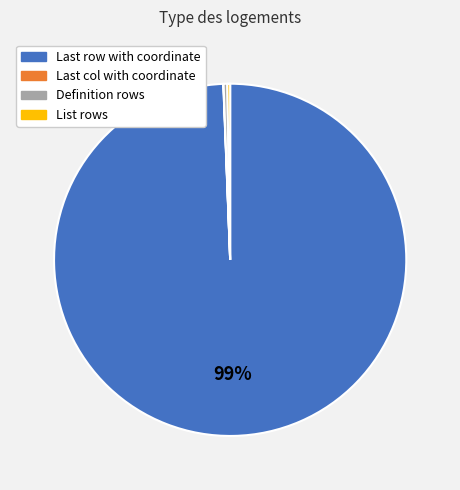

What is the majority slice?

Last row with coordinate